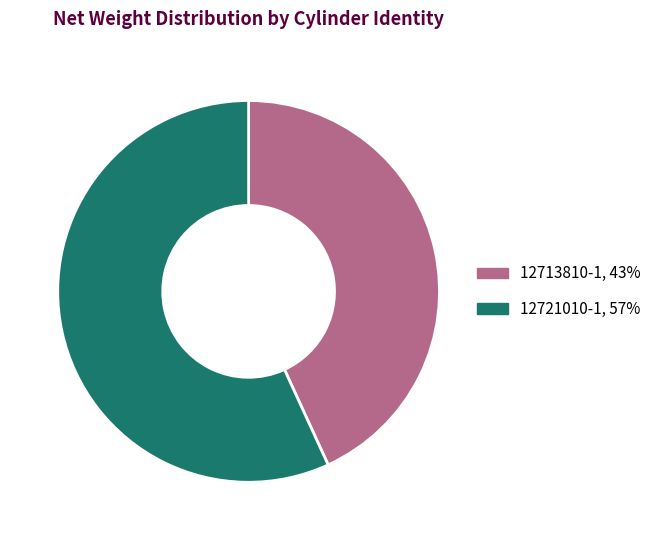

Between 12721010-1, 57% and 12713810-1, 43%, which is larger?

12721010-1, 57%